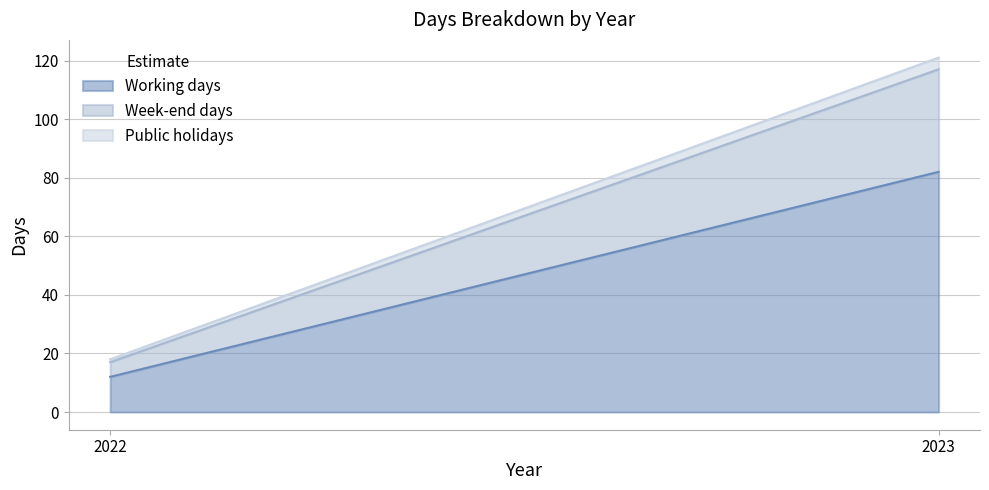

How many categories are shown in the chart?

2